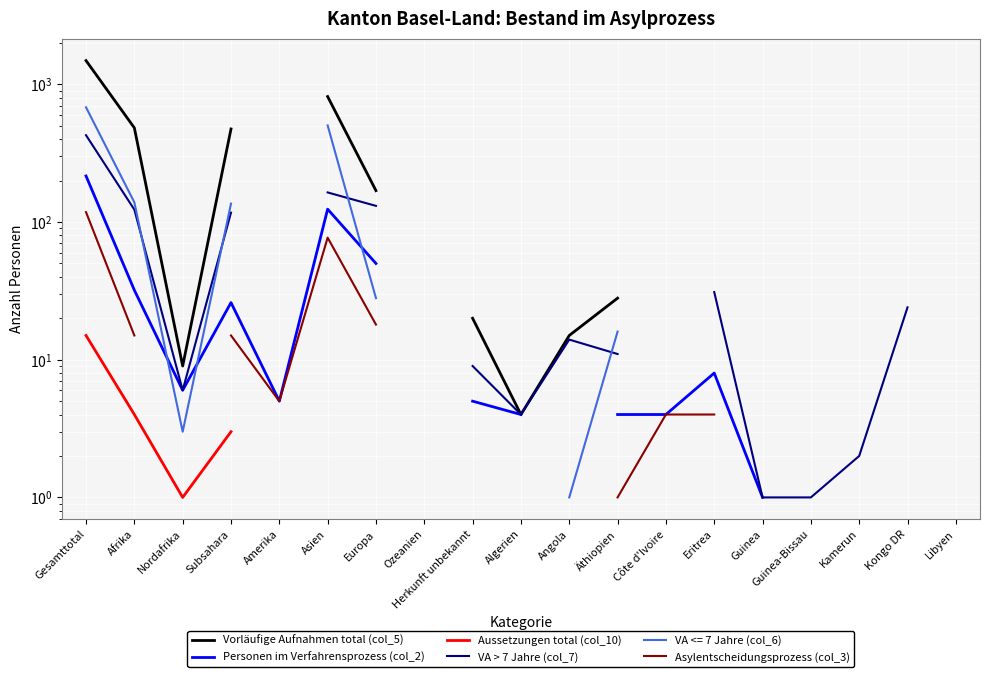

True or false: VA > 7 Jahre (col_7) and Vorläufige Aufnahmen total (col_5) intersect in this chart.

False